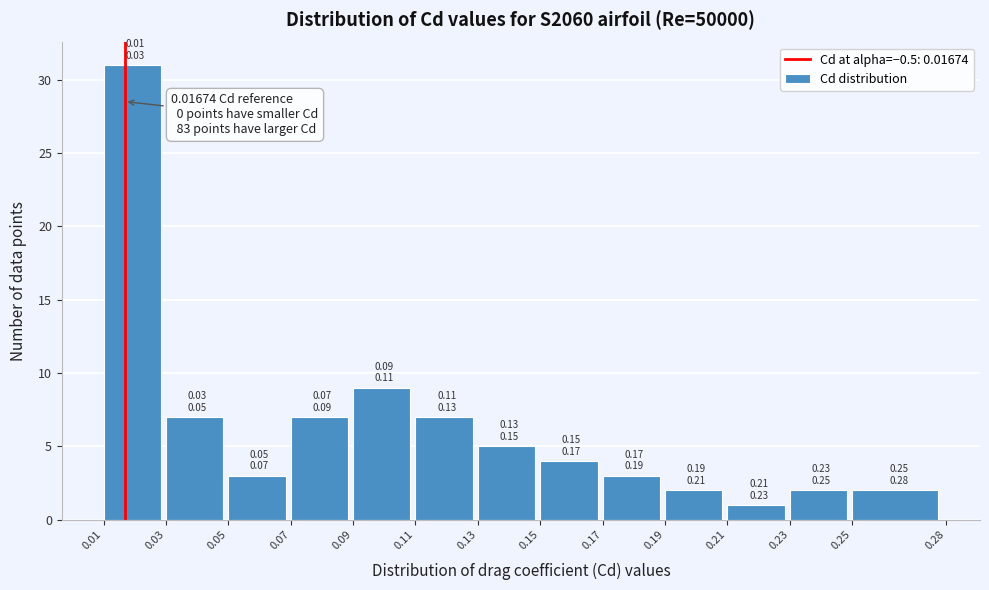

Over which range of the x-axis is the bar tallest?

0.01 to 0.03